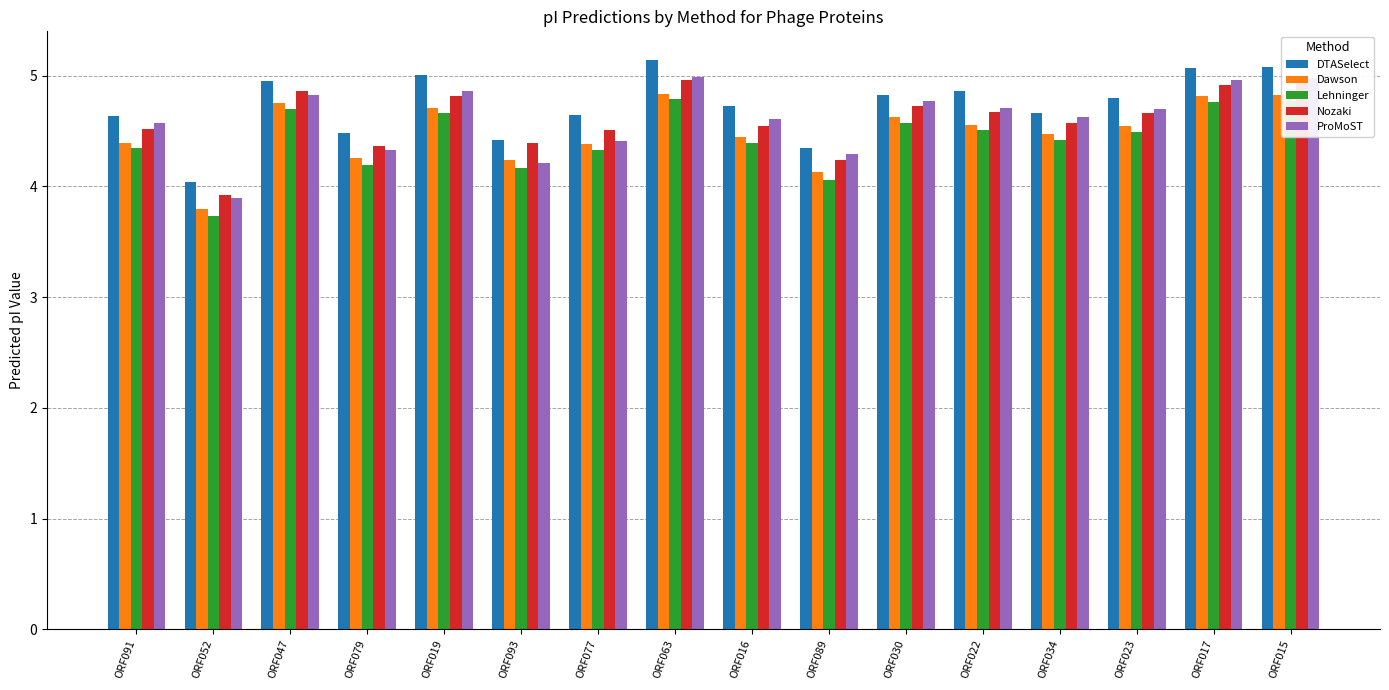

Does the chart contain any negative values?

No